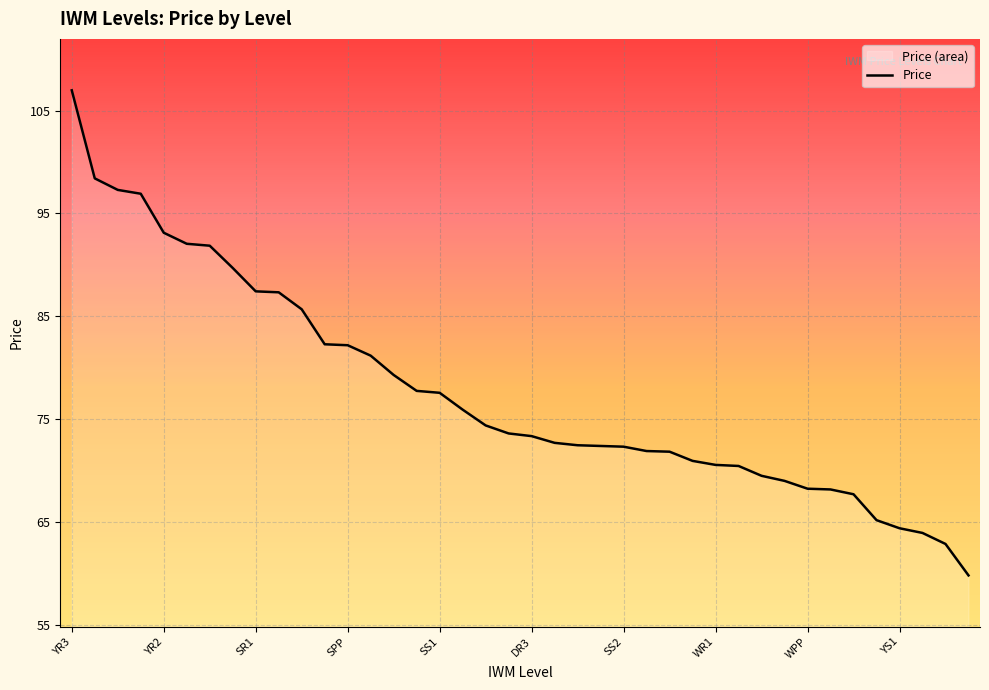

Which category has the highest value across all series?

YR3